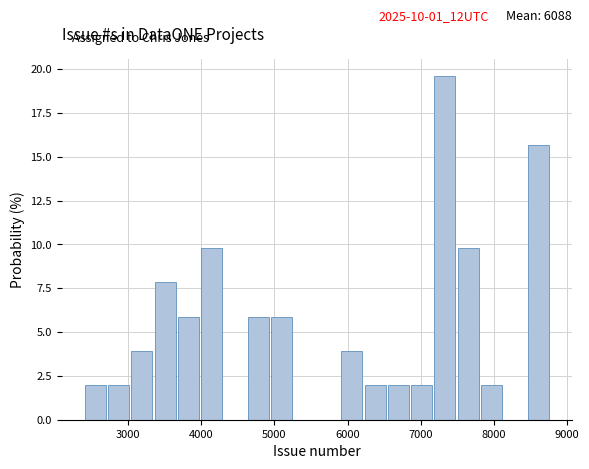

Around what value on the x-axis is the tallest bar? Give the approximate position of its centre, as read against the axis.

7300